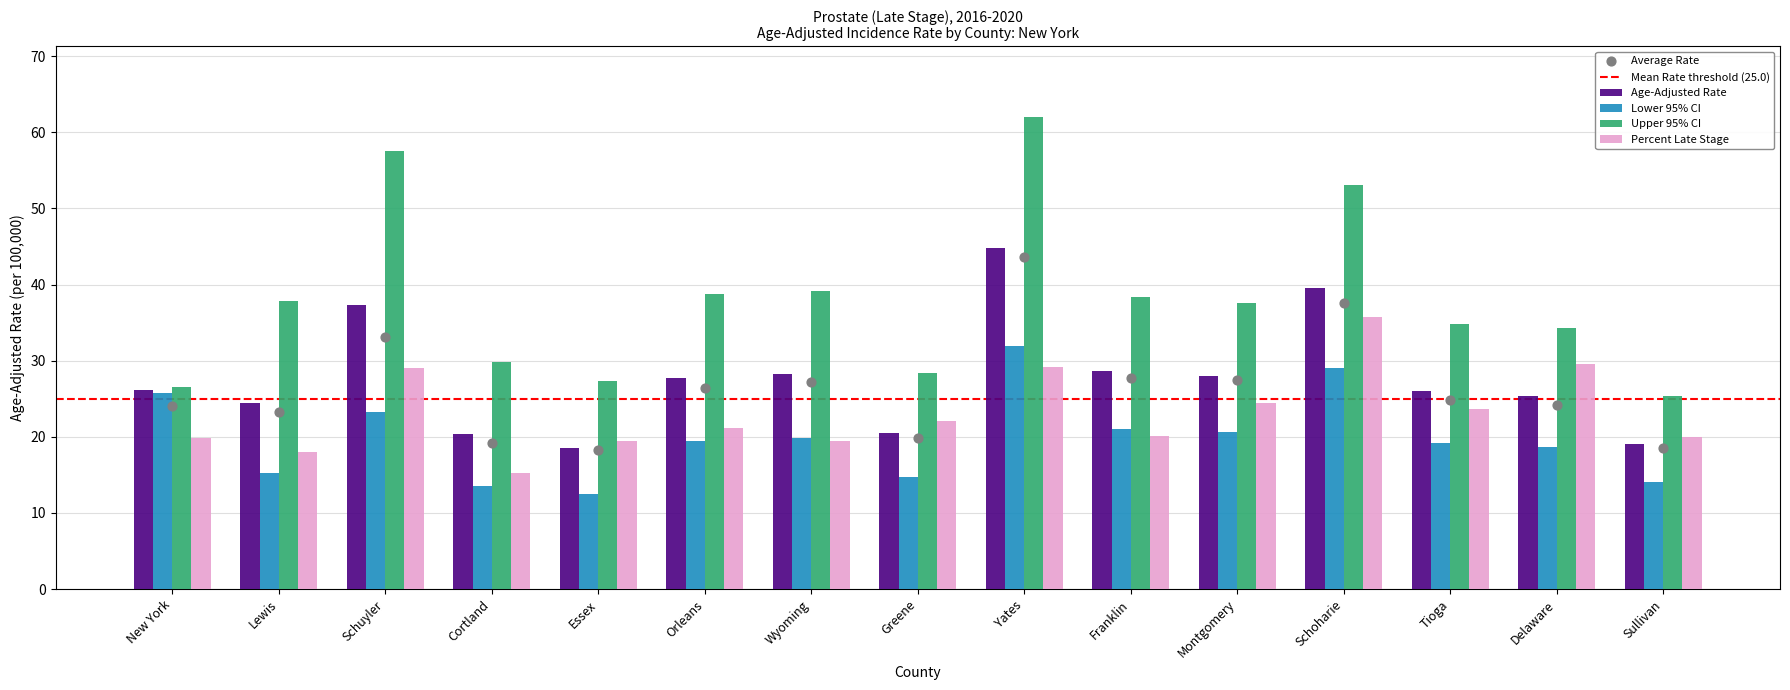

At how many categories does at least one series exceed 21?

15